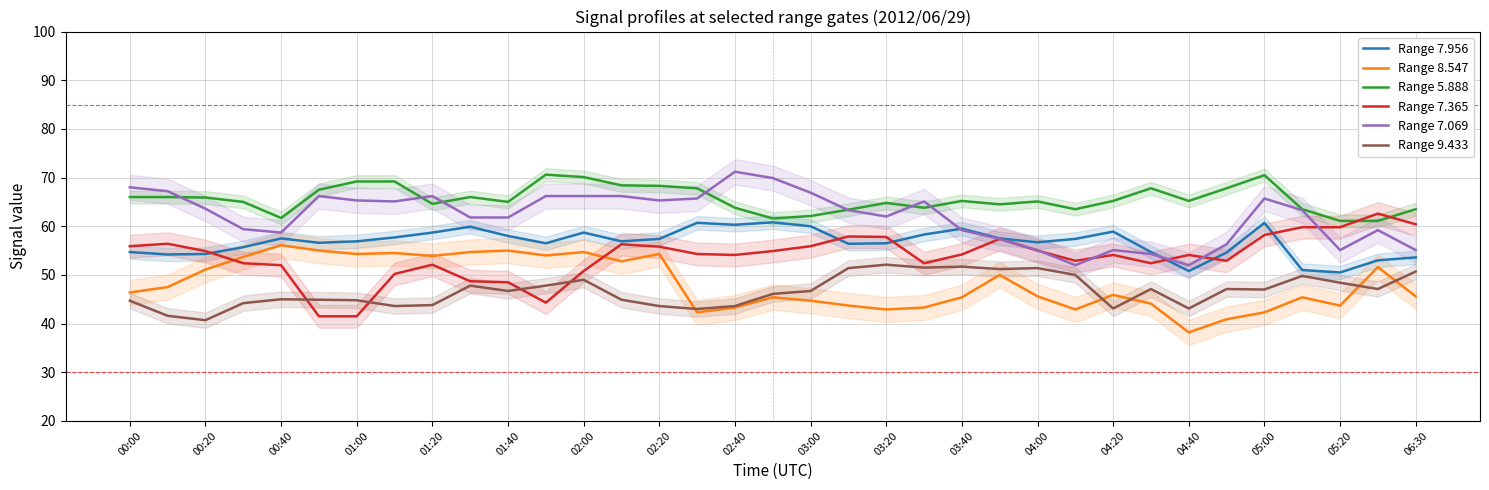

True or false: Range 9.433 and Range 7.069 cross at least once.

False